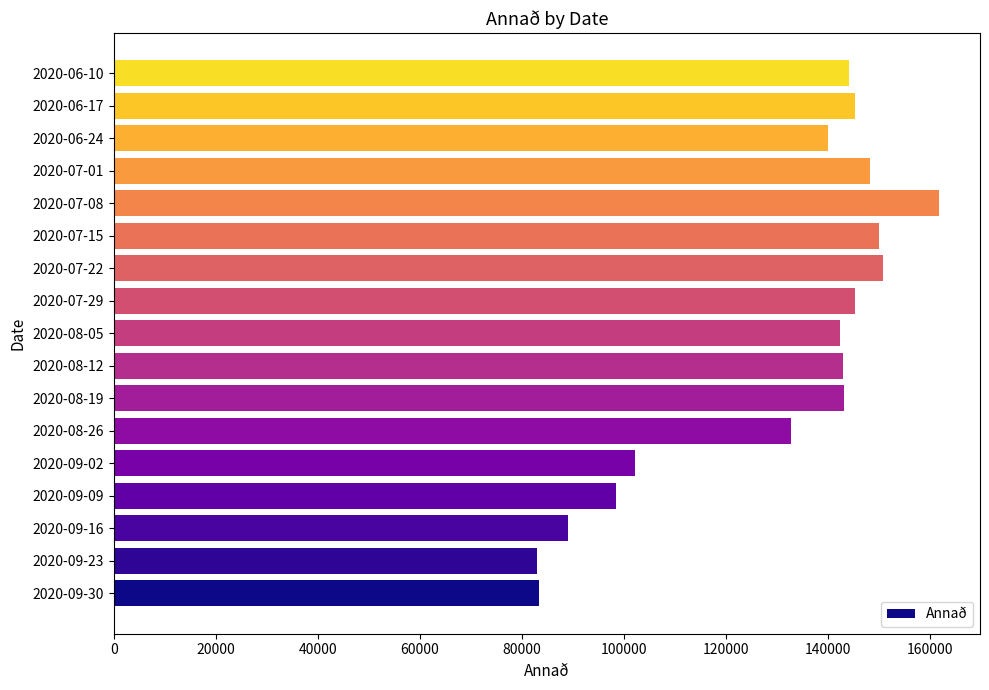

Is it true that the value at 2020-07-01 is 148263?

True